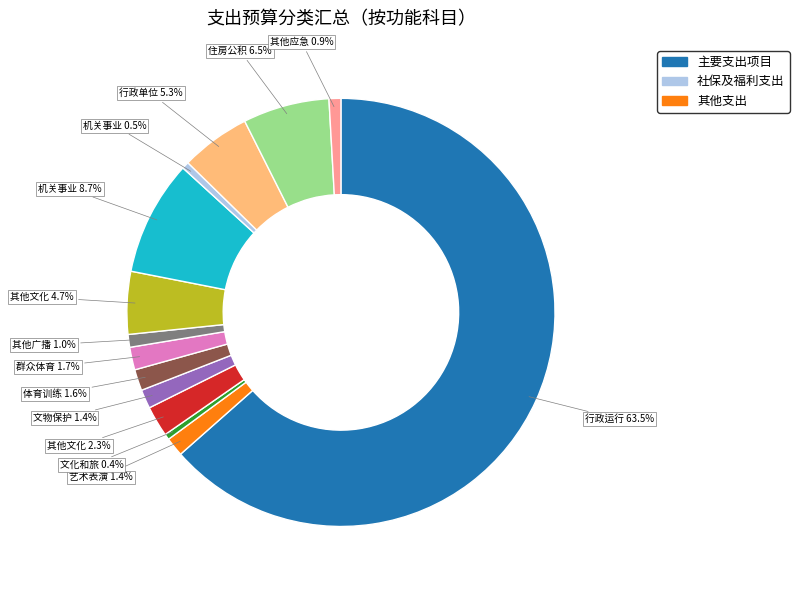

Is there any slice that represents more than half of the pie?

Yes